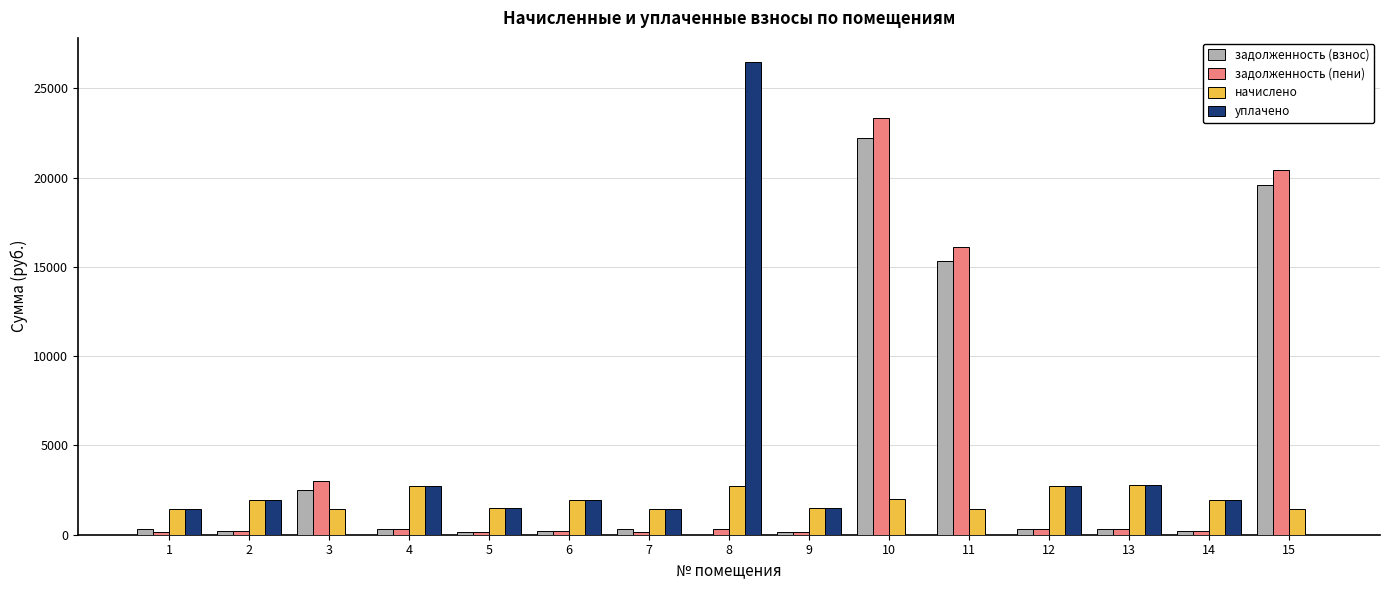

Between 10 and 13, which series saw the biggest shift?

задолженность (пени)